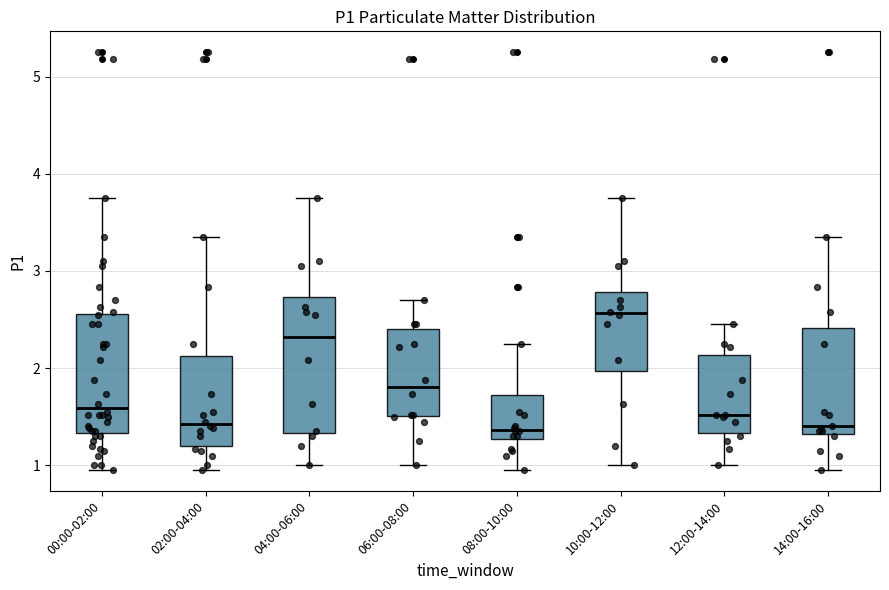

Reading left to right, transcribe this box plot: for each box, give where its median line is, the range the box spans, and where its two whiskers end, as read against the y-axis. The values are not printed on the chart, so give them approximately, as read against the axis.

00:00-02:00: median 1.6, box 1.3 to 2.6, whiskers 1.0 to 3.8
02:00-04:00: median 1.4, box 1.2 to 2.1, whiskers 1.0 to 3.4
04:00-06:00: median 2.3, box 1.3 to 2.7, whiskers 1.0 to 3.8
06:00-08:00: median 1.8, box 1.5 to 2.4, whiskers 1.0 to 2.7
08:00-10:00: median 1.4, box 1.3 to 1.7, whiskers 1.0 to 2.3
10:00-12:00: median 2.6, box 2.0 to 2.8, whiskers 1.0 to 3.8
12:00-14:00: median 1.5, box 1.3 to 2.1, whiskers 1.0 to 2.5
14:00-16:00: median 1.4, box 1.3 to 2.4, whiskers 1.0 to 3.4